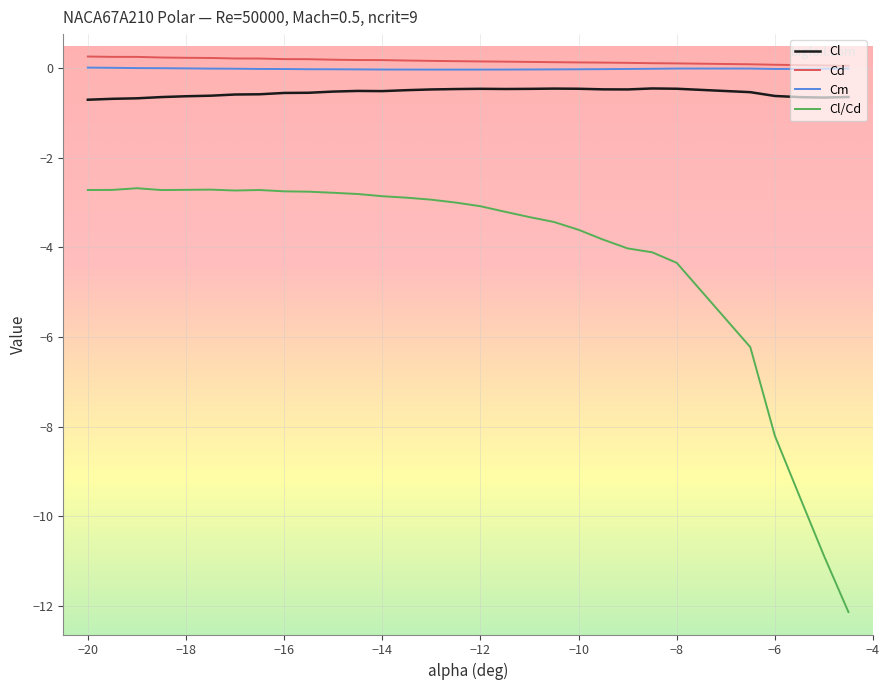

Which series has the largest range (max minus min)?

Cl/Cd